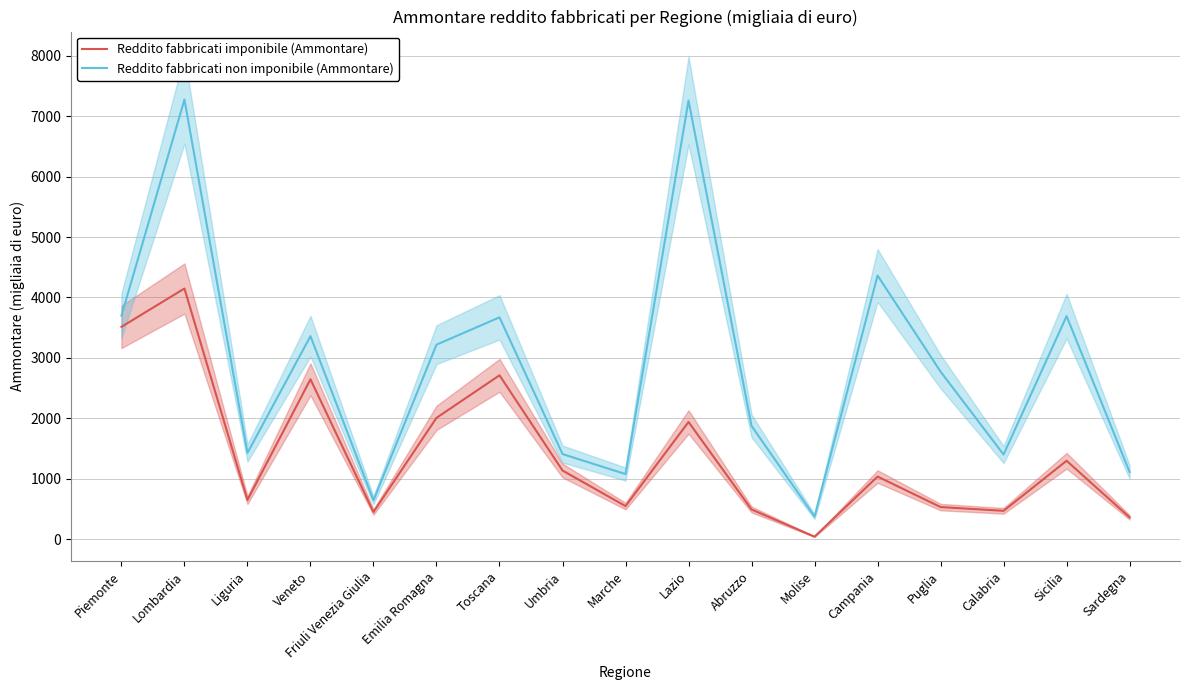

What is the difference between the maximum and minimum values in the Reddito fabbricati imponibile (Ammontare) series?

4106